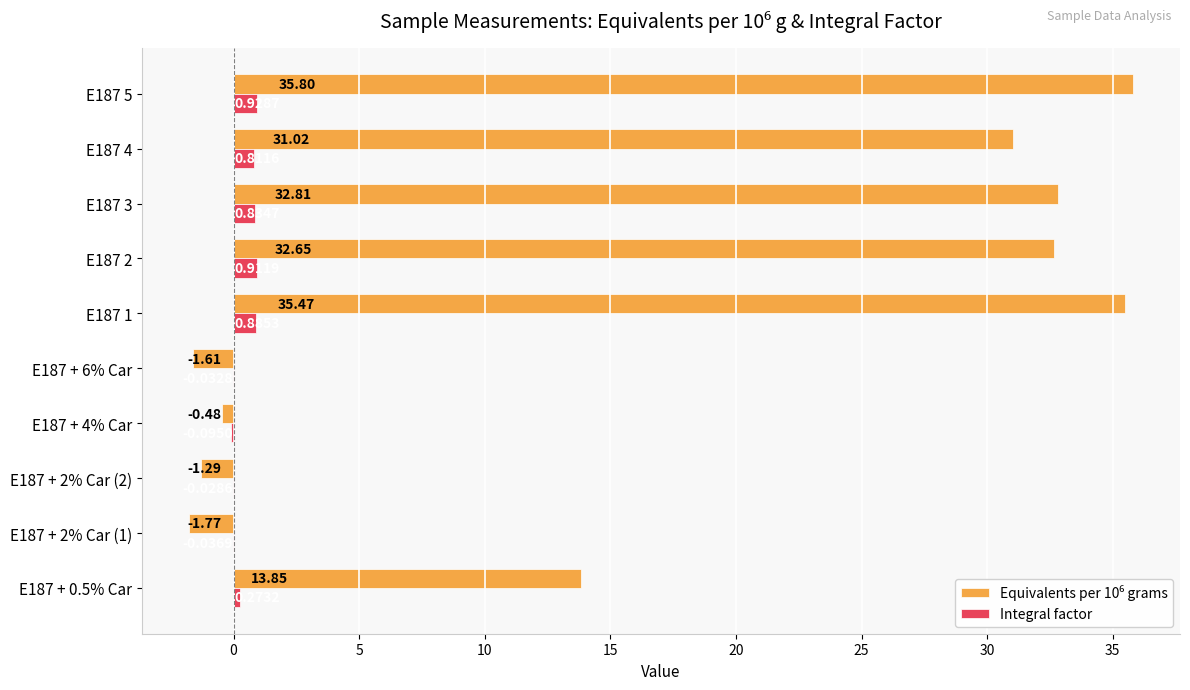

At which category is the sum across all series the highest?

E187 5